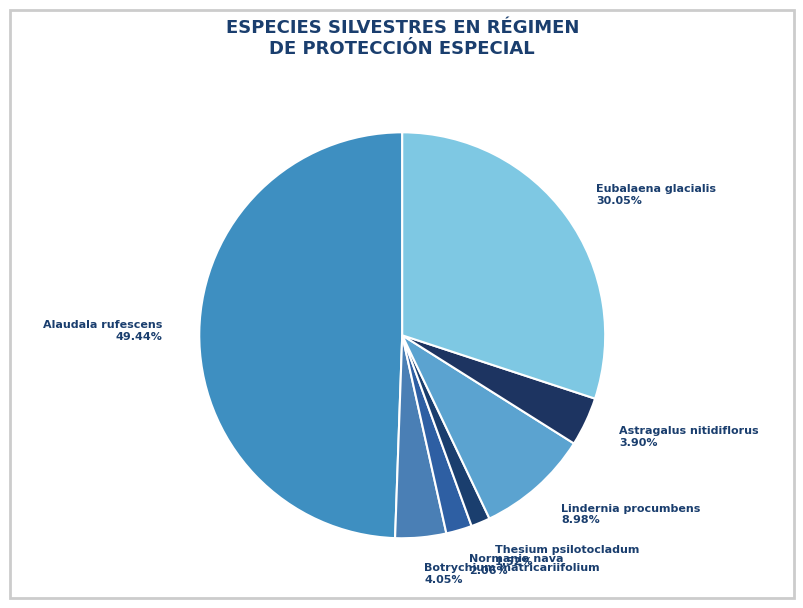

Is the sum of Normania nava 2.06% and Alaudala rufescens 49.44% greater than half?

Yes